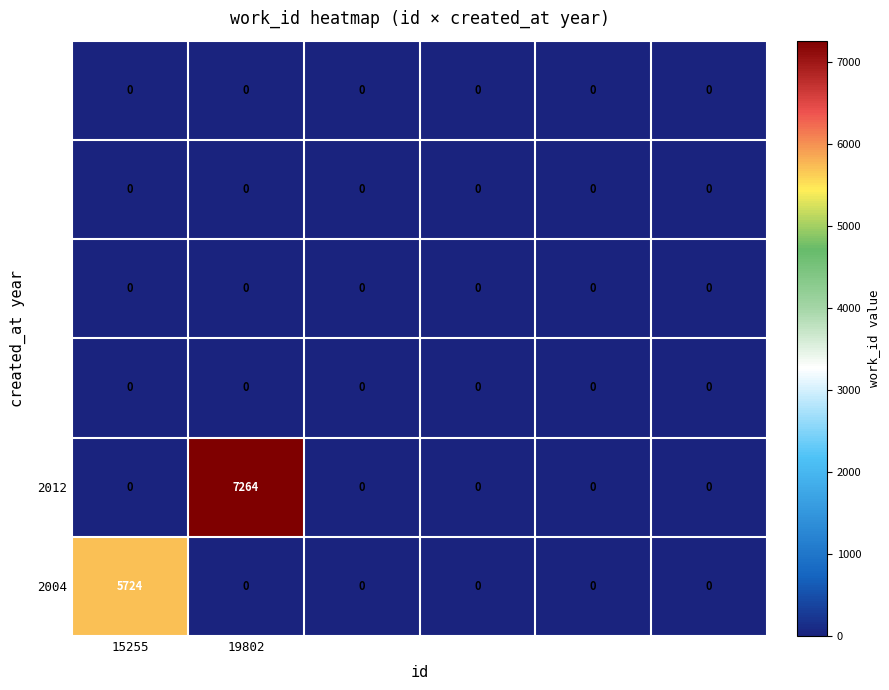

The value of 2004 at 15255 is 7791. True or false?

False